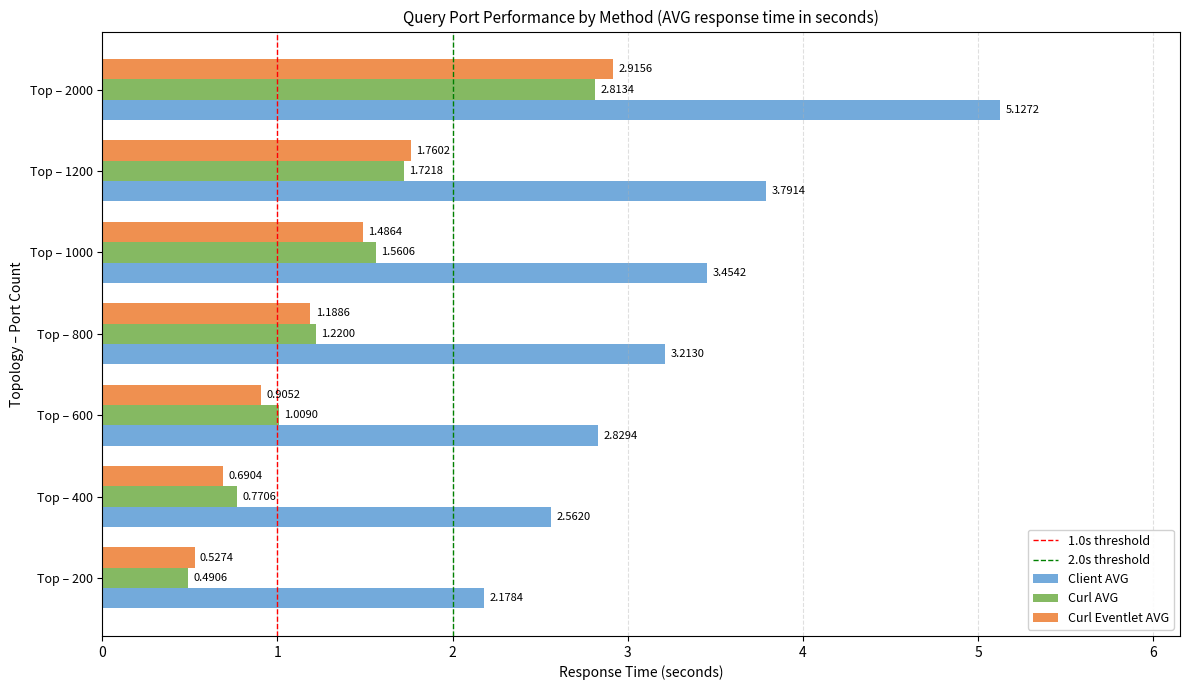

List the series in order of their peak value, lowest first.

Curl AVG, Curl Eventlet AVG, Client AVG